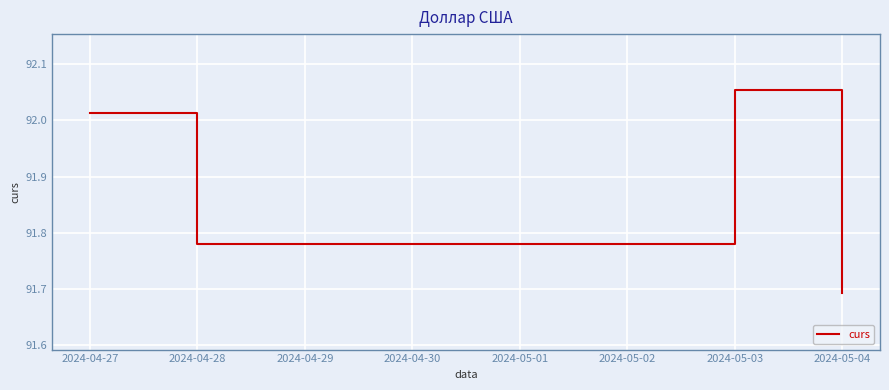

True or false: the data has more than 0 interior local peaks.

True